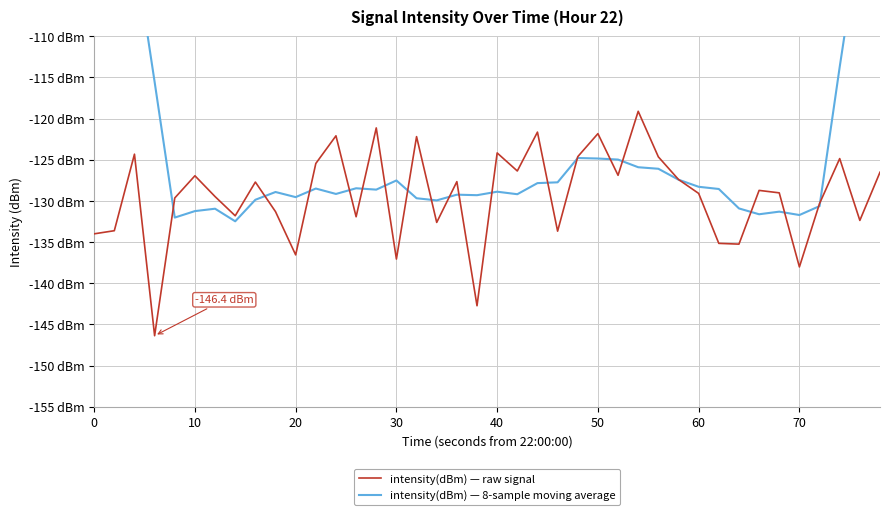

What is the difference between the highest and lowest values at 50?

3.0